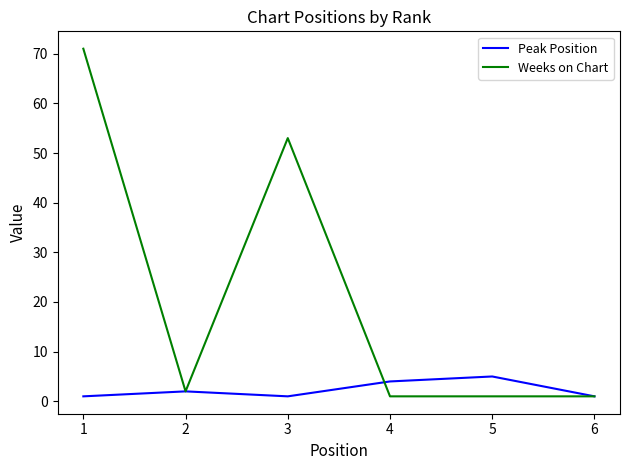

Where is the first local maximum for Peak Position?

2